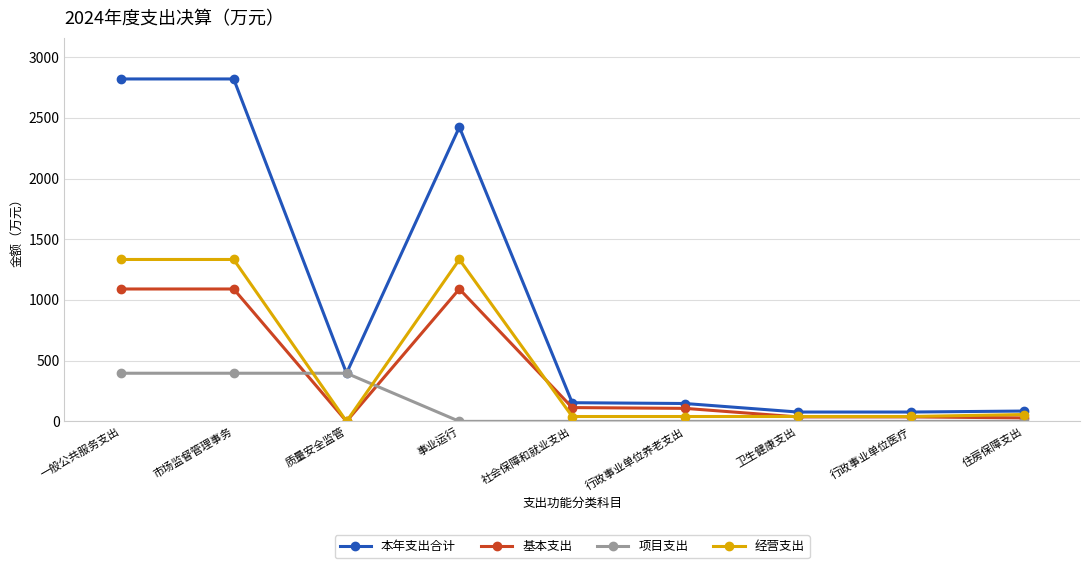

What is the total value across all series at 行政事业单位医疗?

153.7